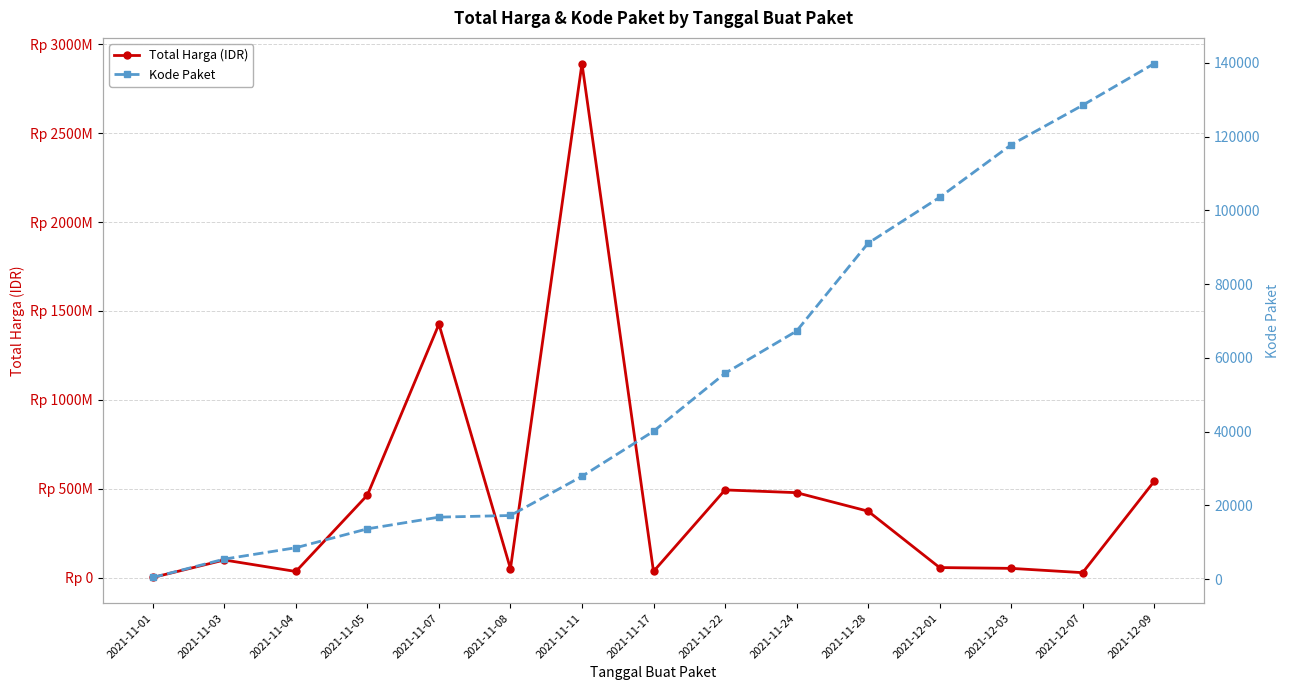

Does the chart display data point markers on the line(s)?

Yes